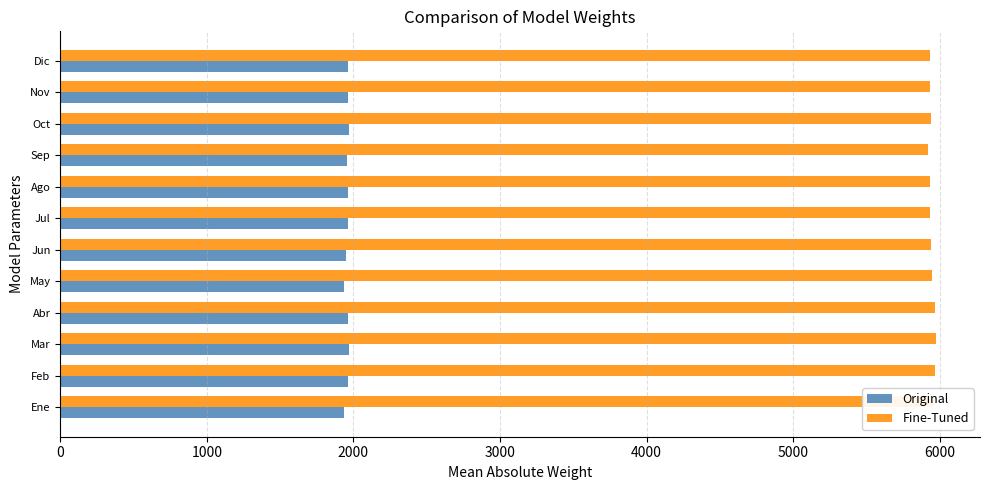

What is the total value across all series at Oct?

7909